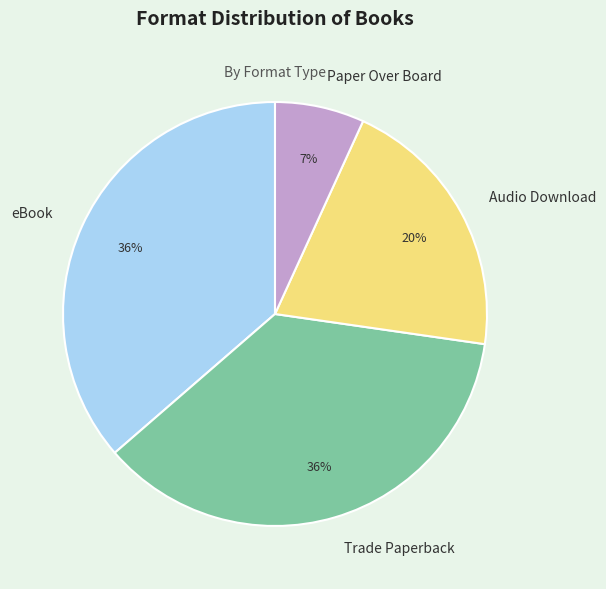

How many segments does this pie chart have?

4